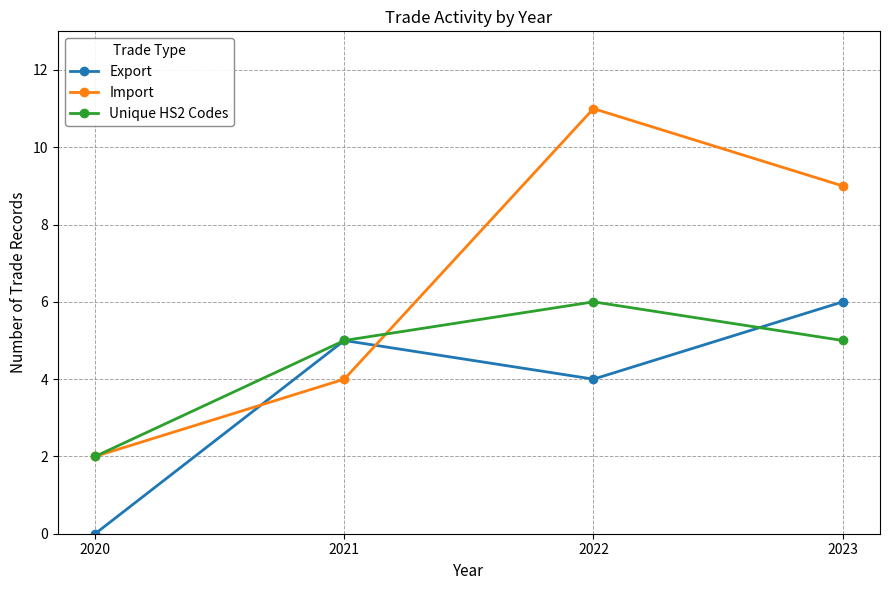

The value of Unique HS2 Codes at 2022 is 6. True or false?

True